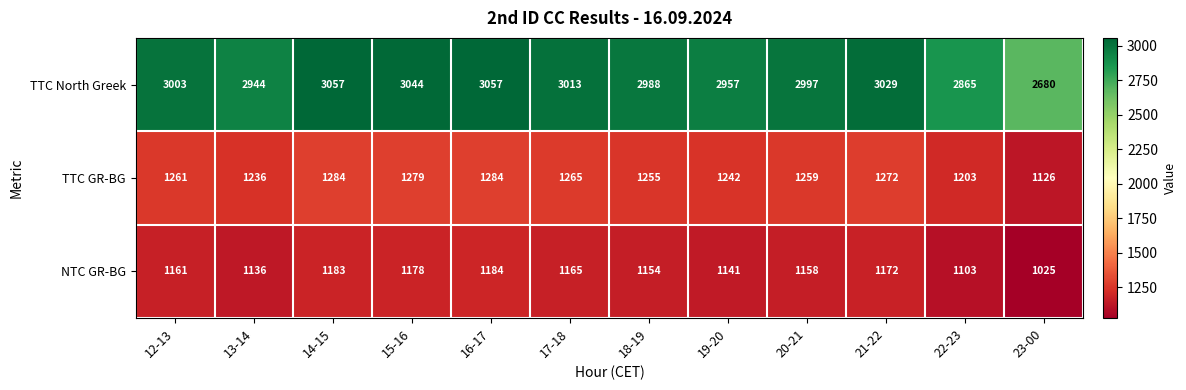

What is the difference between the maximum and minimum values in the TTC North Greek series?

377